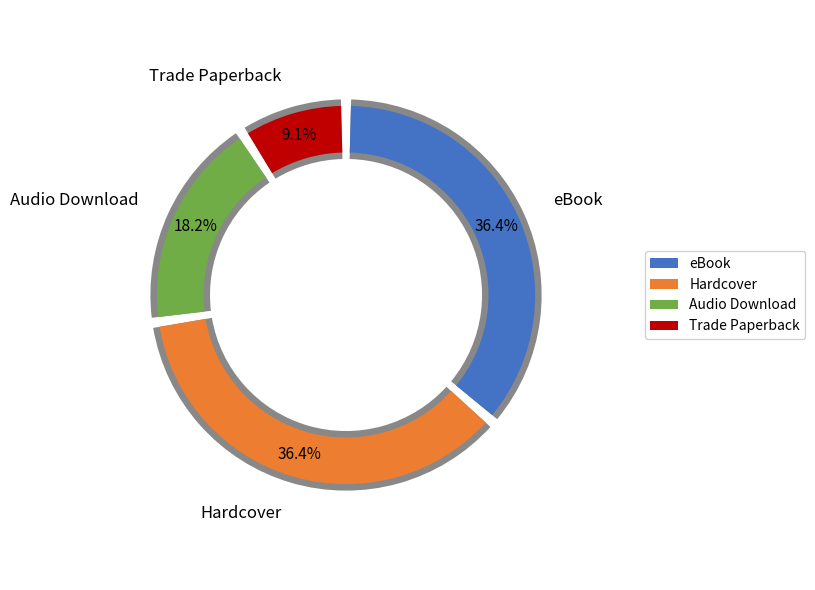

Does any single category account for the majority?

No